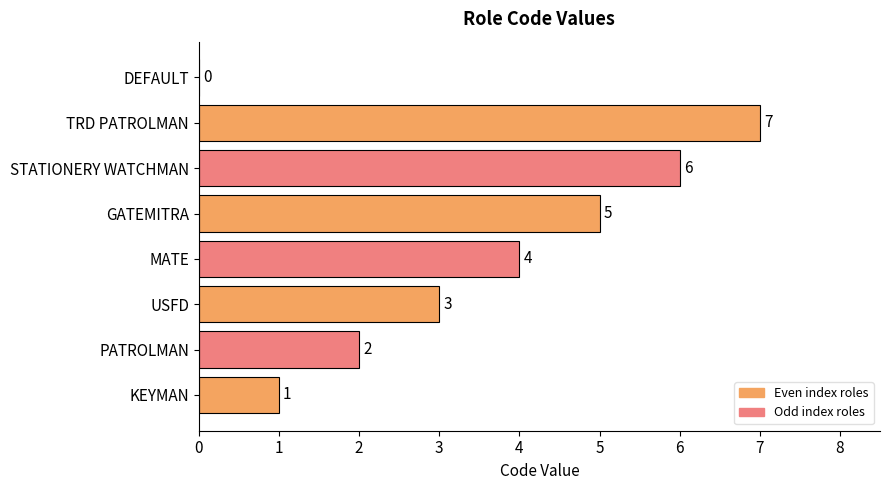

Reading bottom to top, extract all data points from this chart.

KEYMAN=1	PATROLMAN=2	USFD=3	MATE=4	GATEMITRA=5	STATIONERY WATCHMAN=6	TRD PATROLMAN=7	DEFAULT=0